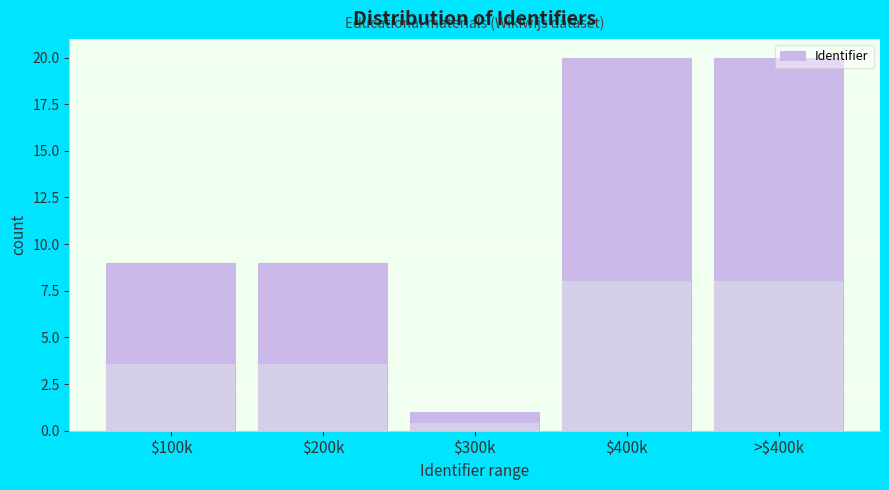

What is the average value?

12